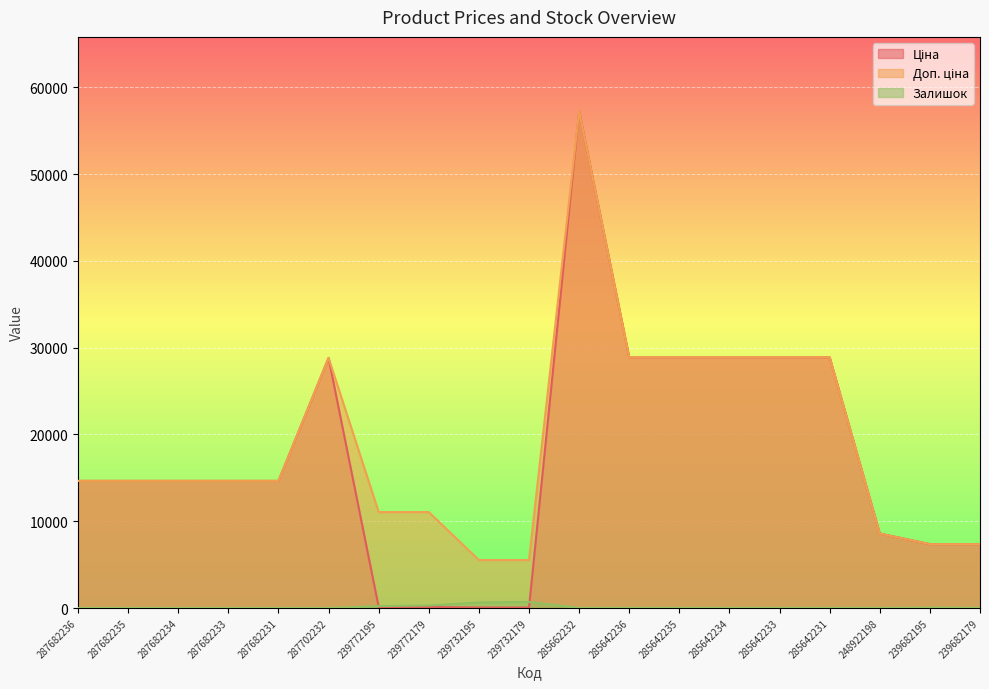

Reading left to right, extract all data points from this chart.

Ціна: 287682236=14649.6	287682235=14649.6	287682234=14649.6	287682233=14649.6	287682231=14649.6	287702232=28821.8	239772195=110.5	239772179=110.5	239732195=55.3	239732179=55.3	285662232=57235.5	285642236=28890.3	285642235=28890.3	285642234=28890.3	285642233=28890.3	285642231=28890.3	248922198=8581.1	239682195=7360.2	239682179=7360.2
Доп. ціна: 287682236=14649.6	287682235=14649.6	287682234=14649.6	287682233=14649.6	287682231=14649.6	287702232=28821.8	239772195=11055.0	239772179=11055.0	239732195=5528.0	239732179=5528.0	285662232=57235.5	285642236=28890.3	285642235=28890.3	285642234=28890.3	285642233=28890.3	285642231=28890.3	248922198=8581.1	239682195=7360.2	239682179=7360.2
Залишок: 287682236=0.0	287682235=0.0	287682234=0.0	287682233=0.0	287682231=0.0	287702232=0.0	239772195=218.0	239772179=290.0	239732195=640.0	239732179=702.0	285662232=13.0	285642236=16.0	285642235=13.0	285642234=11.0	285642233=16.0	285642231=9.0	248922198=11.0	239682195=42.0	239682179=17.0